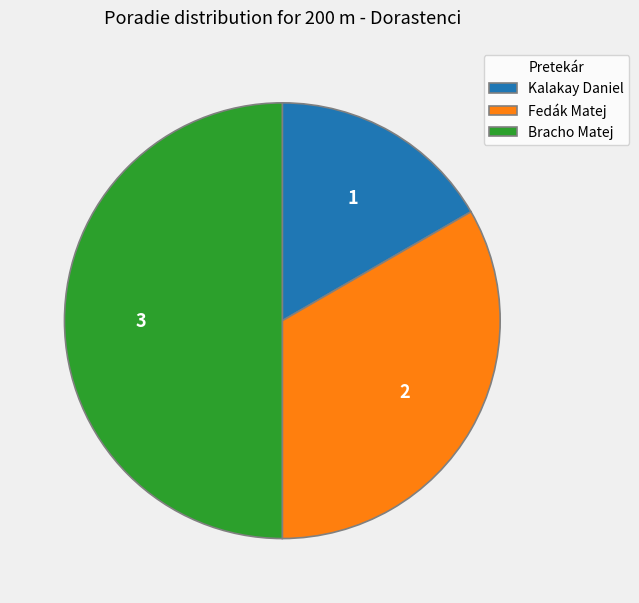

What is the largest slice in the pie chart?

Bracho Matej